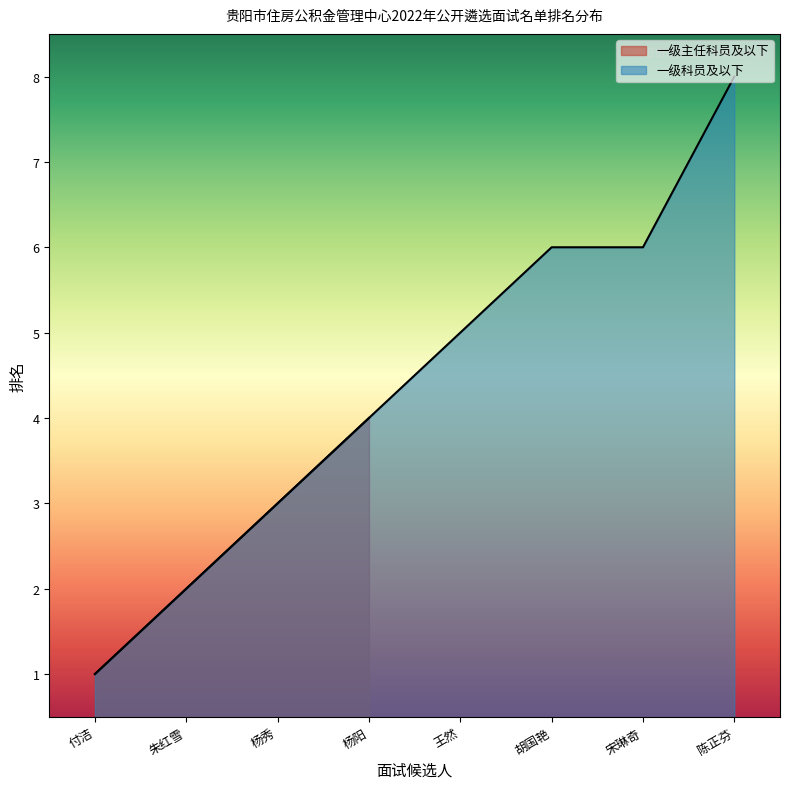

How many values are between 3 and 6?

5